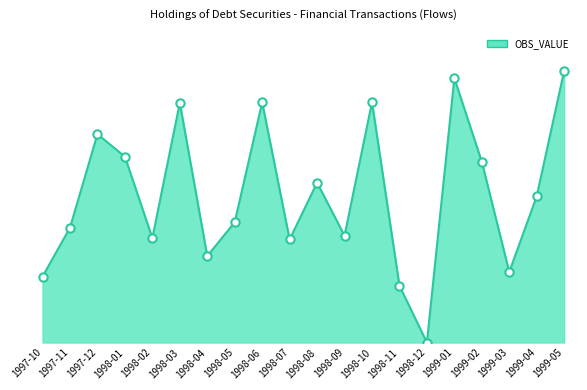

Which has a higher value, 1999-01 or 1998-08?

1999-01